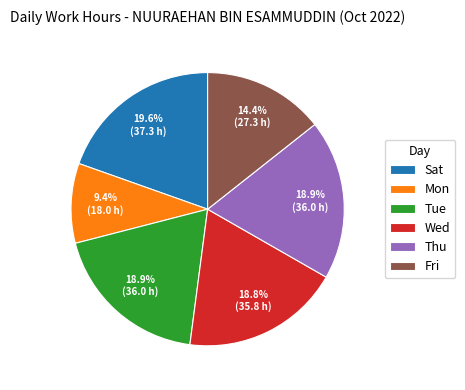

Approximately how many times larger is the value at Tue compared to Thu?

1.0